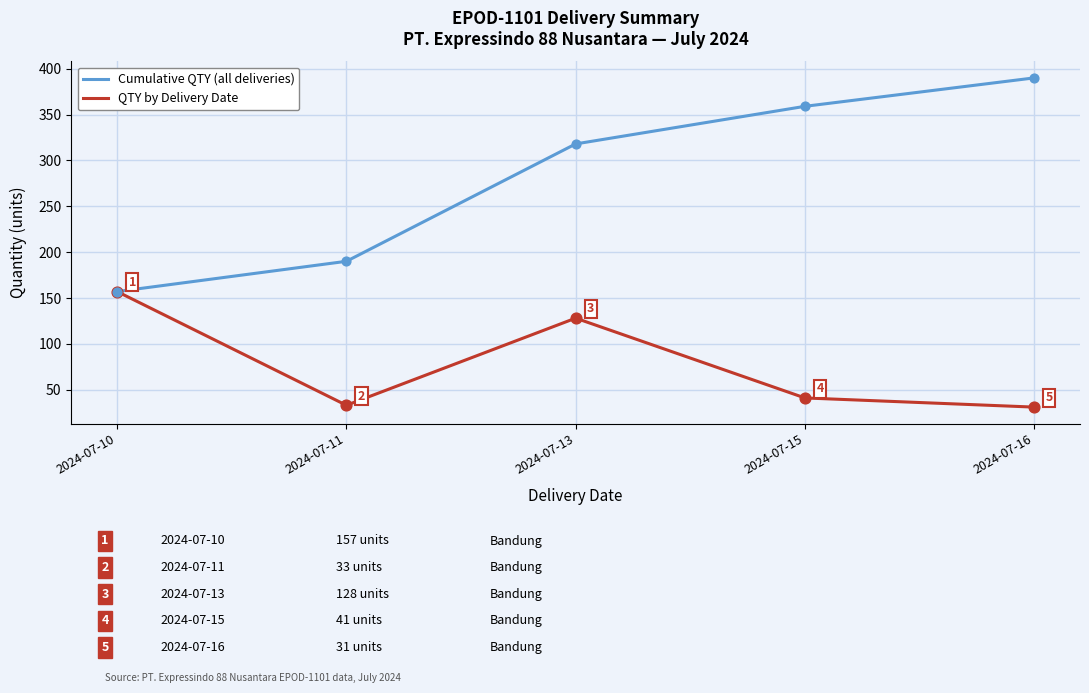

Which series has the largest total across all categories?

Cumulative QTY (all deliveries)